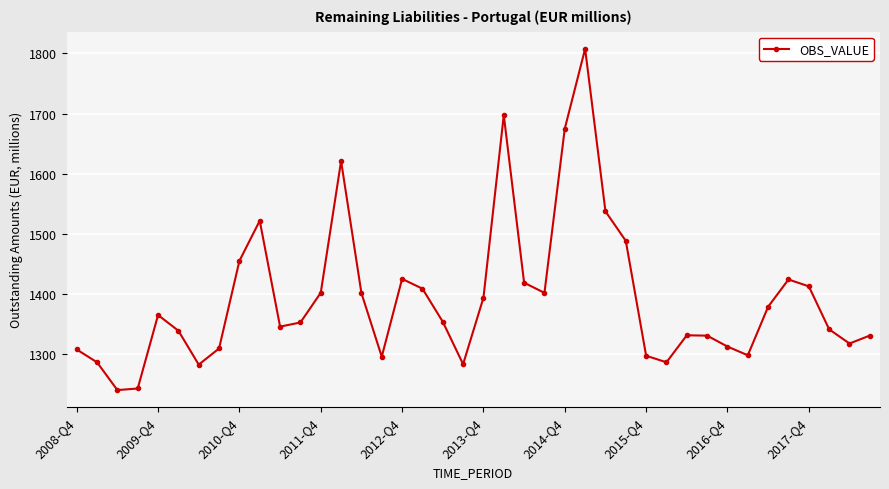

Does the chart display data point markers on the line(s)?

Yes